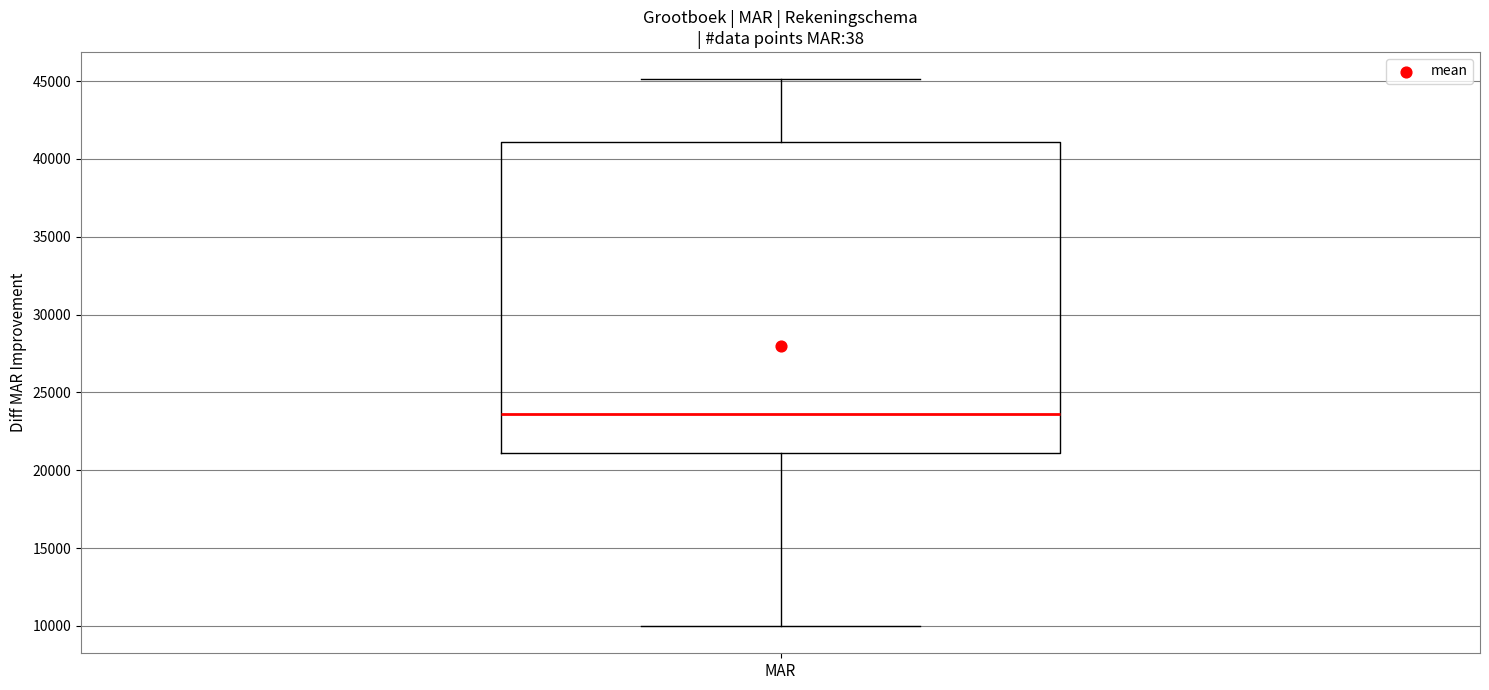

Read this box plot against the y-axis: the position of the median line, the range covered by the box, and the ends of both whiskers. The values are not printed on the chart, so give them approximately, as read against the axis.

median 23500, box 21000 to 41000, whiskers 10000 to 45000